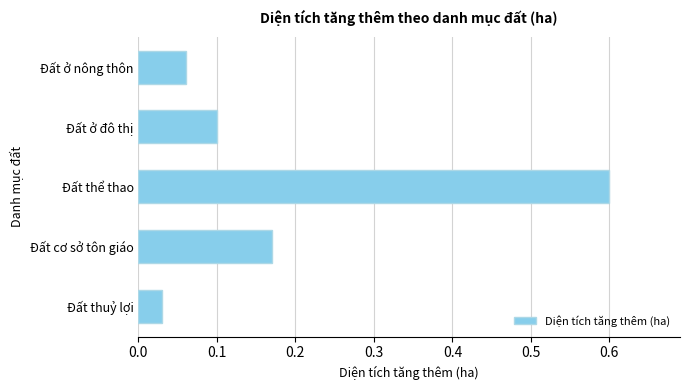

The value at Đất thể thao is 0.3. True or false?

False